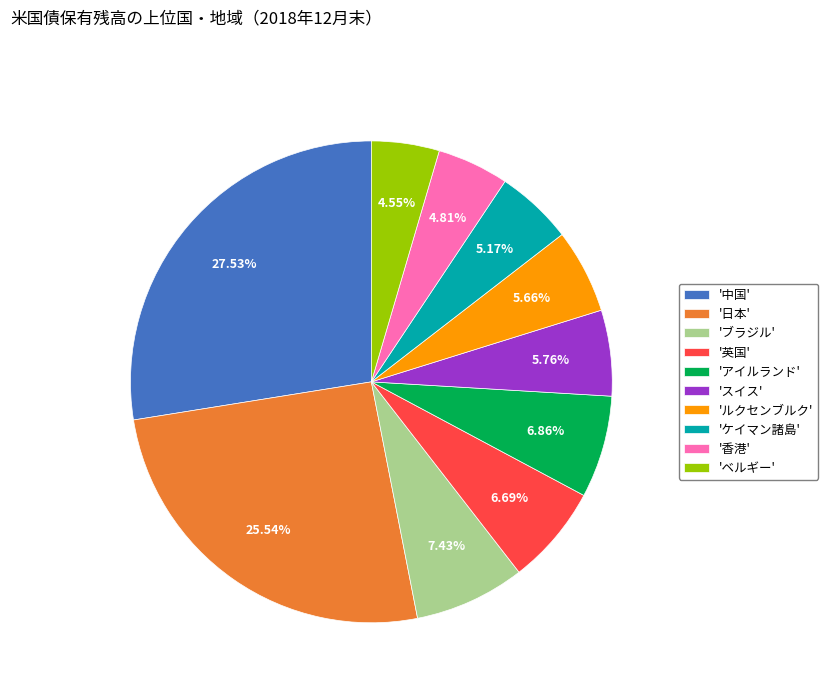

How many segments does this pie chart have?

10